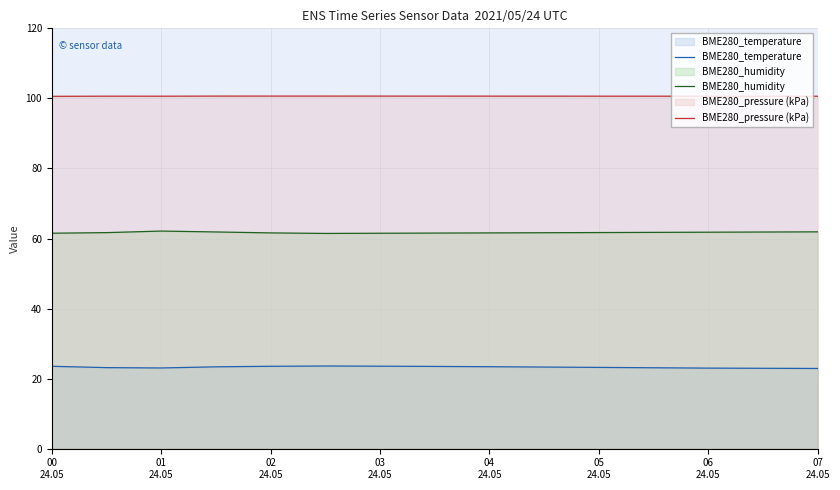

Which series has the largest total across all categories?

BME280_pressure (kPa)